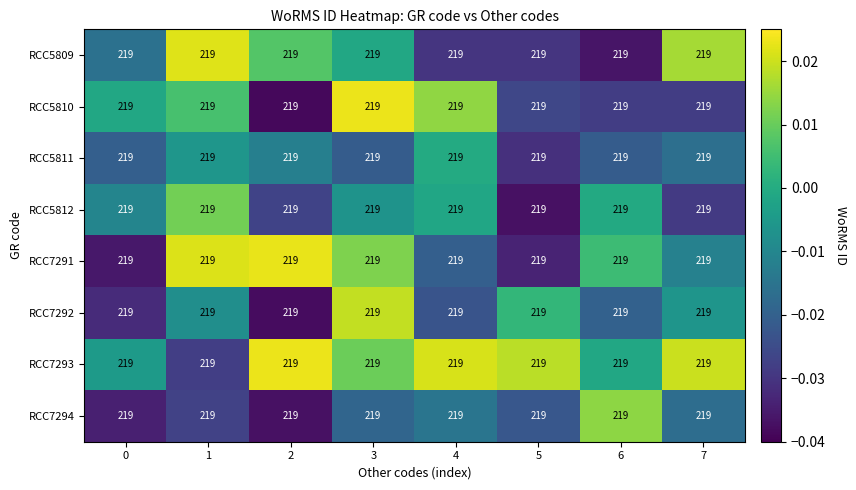

The RCC5810 series shows -0.0 at 5. True or false?

True